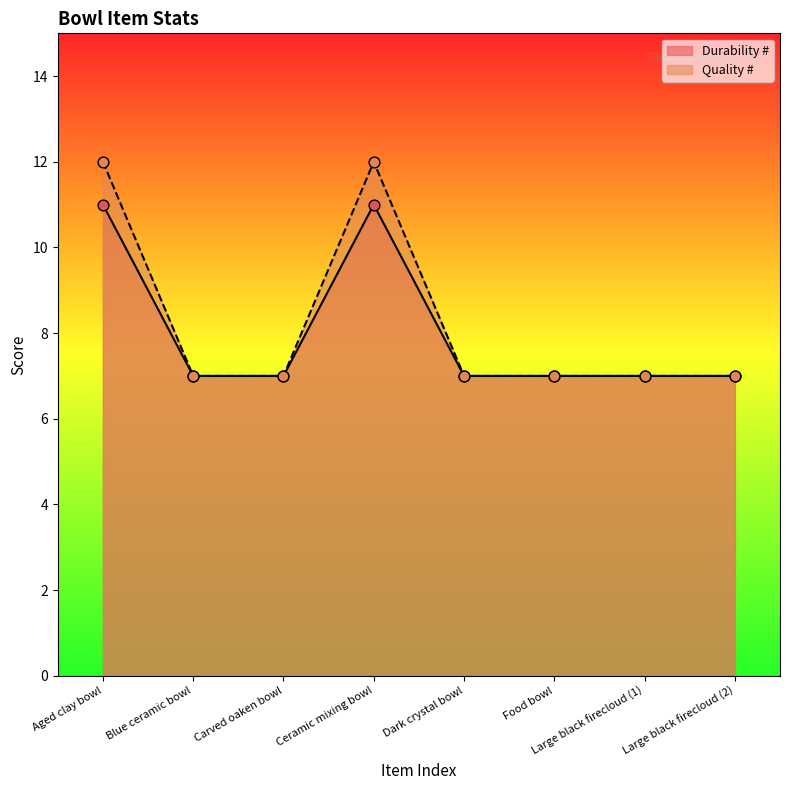

At how many categories does at least one series exceed 9?

2